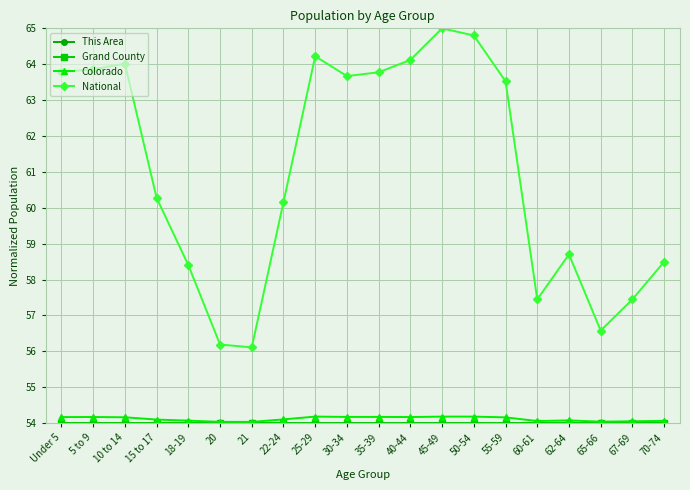

Between 10 to 14 and 15 to 17, which series saw the biggest shift?

National